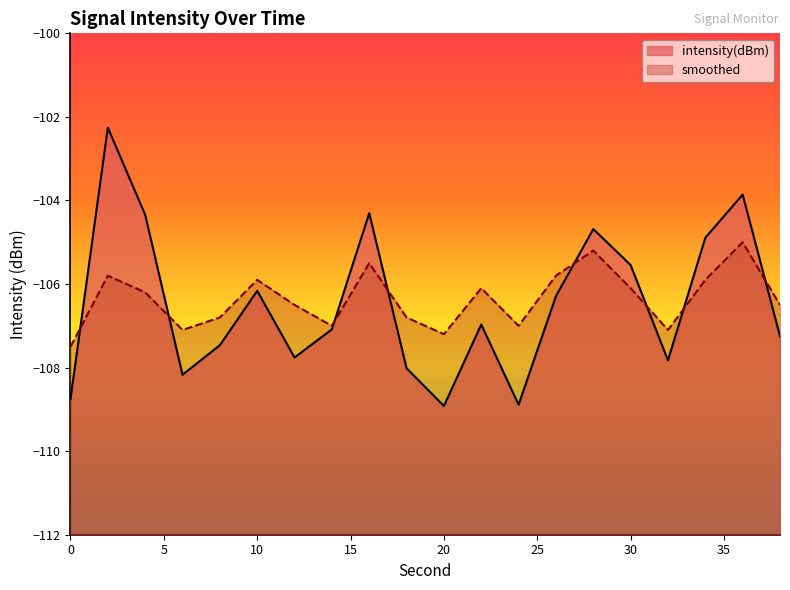

Which series has the widest spread of values?

intensity(dBm)